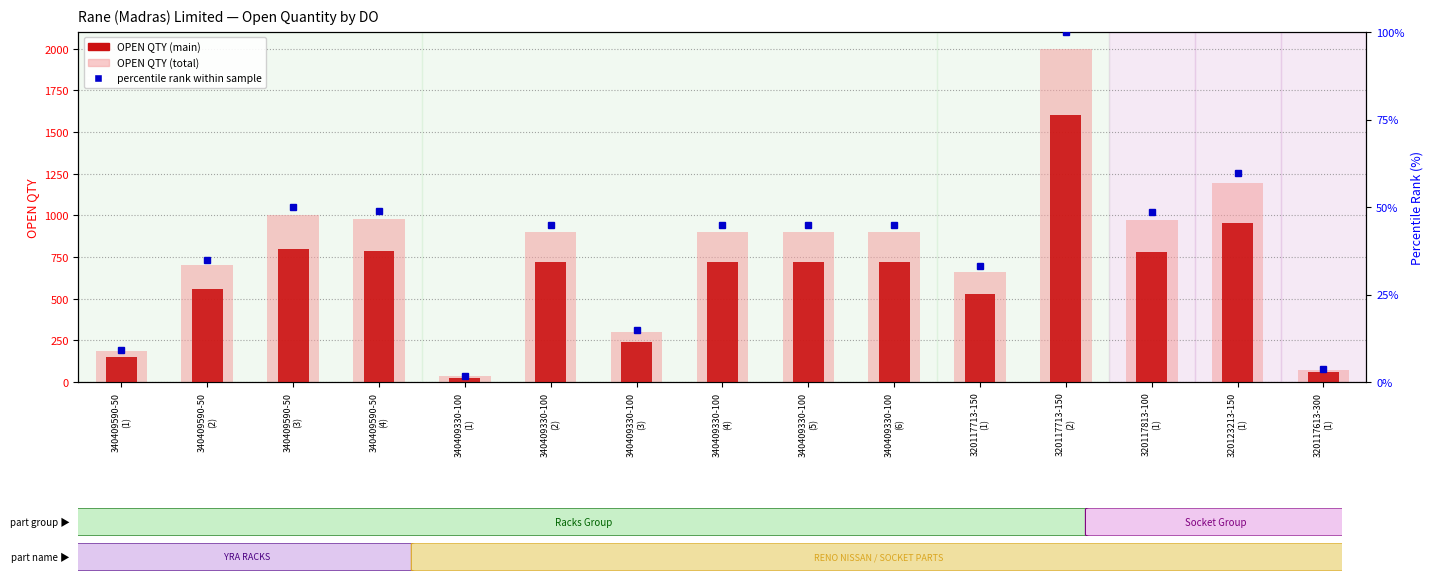

How many bars are there in total?

30